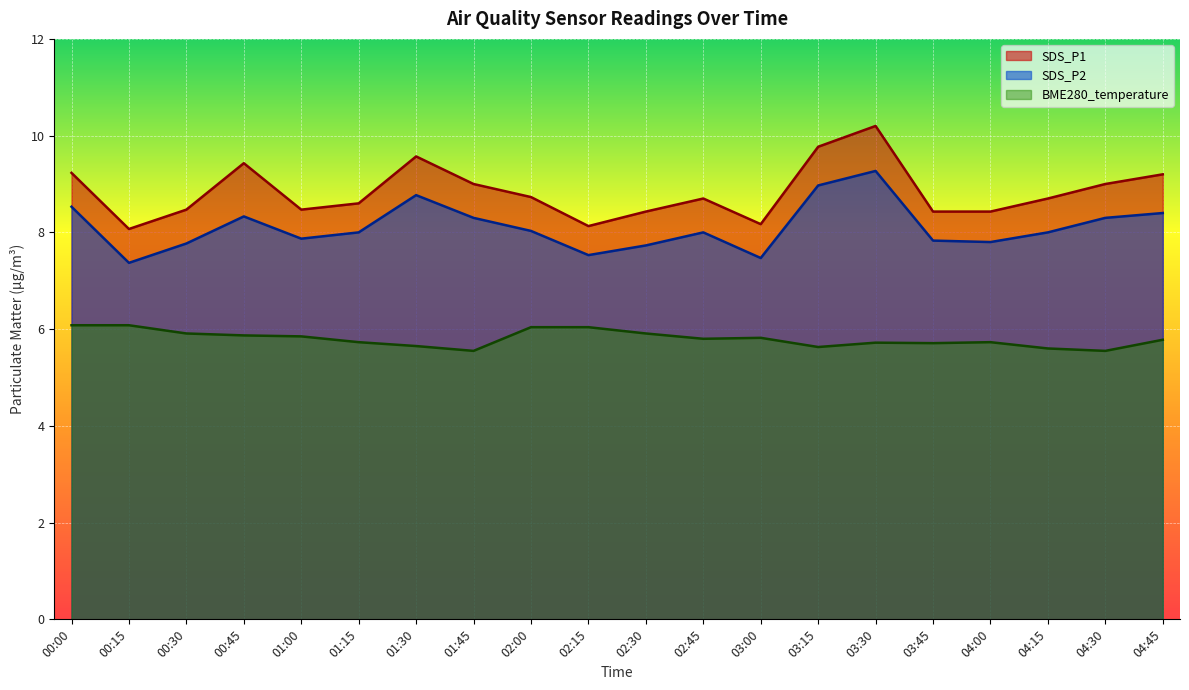

Reading left to right, what are all the values shown in this chart?

SDS_P1: 00:00=9.2	00:15=8.1	00:30=8.5	00:45=9.4	01:00=8.5	01:15=8.6	01:30=9.6	01:45=9.0	02:00=8.7	02:15=8.1	02:30=8.4	02:45=8.7	03:00=8.2	03:15=9.8	03:30=10.2	03:45=8.4	04:00=8.4	04:15=8.7	04:30=9.0	04:45=9.2
SDS_P2: 00:00=8.5	00:15=7.4	00:30=7.8	00:45=8.3	01:00=7.9	01:15=8.0	01:30=8.8	01:45=8.3	02:00=8.0	02:15=7.5	02:30=7.7	02:45=8.0	03:00=7.5	03:15=9.0	03:30=9.3	03:45=7.8	04:00=7.8	04:15=8.0	04:30=8.3	04:45=8.4
BME280_temperature: 00:00=6.1	00:15=6.1	00:30=5.9	00:45=5.9	01:00=5.8	01:15=5.7	01:30=5.7	01:45=5.5	02:00=6.0	02:15=6.0	02:30=5.9	02:45=5.8	03:00=5.8	03:15=5.6	03:30=5.7	03:45=5.7	04:00=5.7	04:15=5.6	04:30=5.5	04:45=5.8